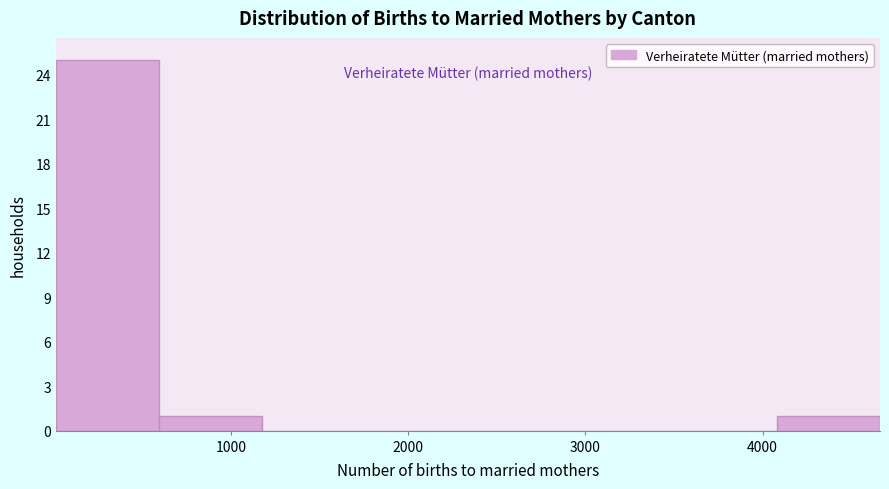

What is the height of the bar covering 4100 to 4700 on the x-axis? Neither the bar edges nor the heights are printed on the chart, so give them approximately, as read against the axes.

1